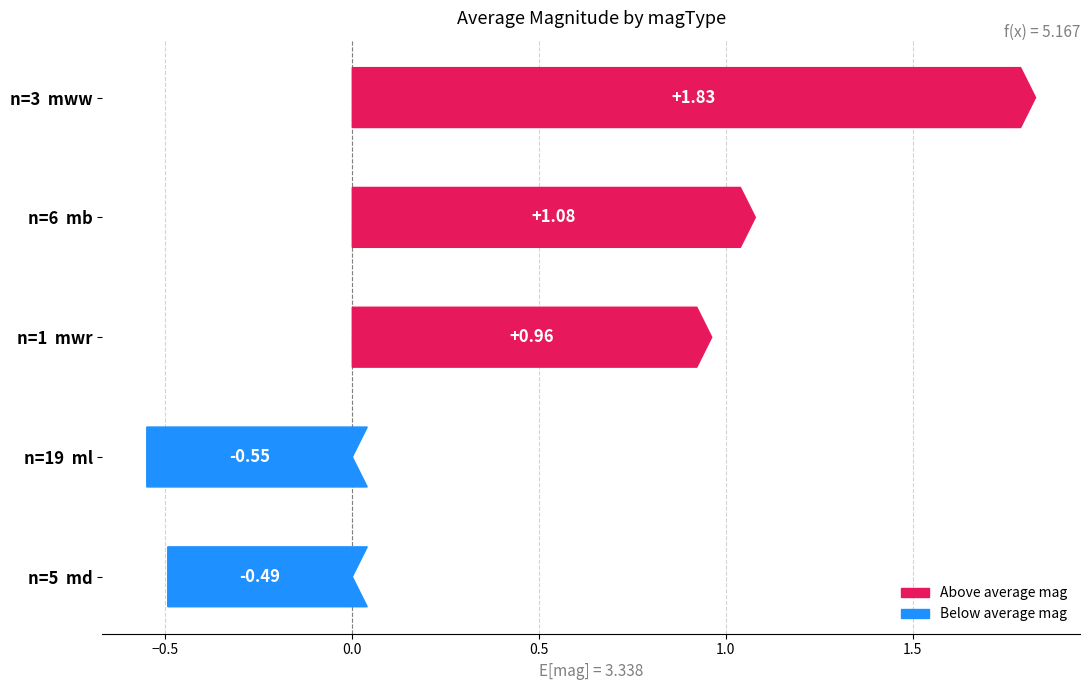

How many data points does each series have?

34